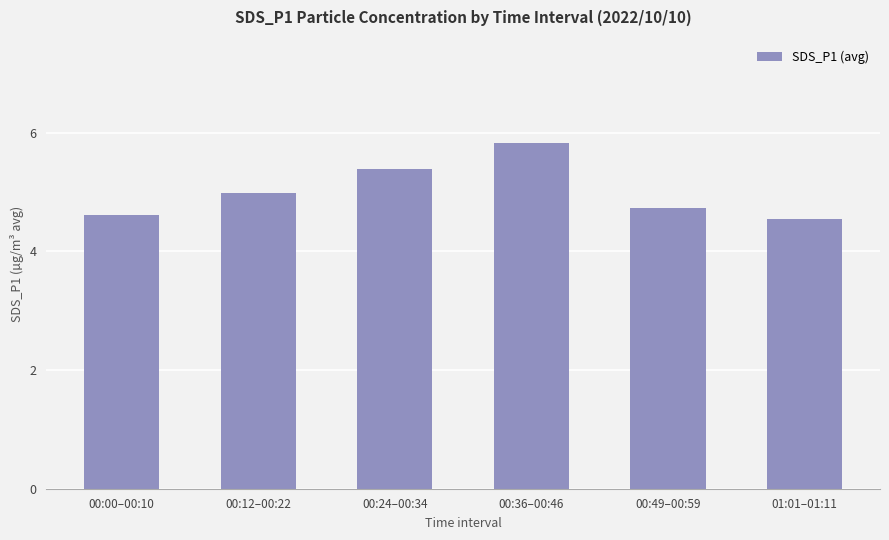

Between 00:49–00:59 and 00:24–00:34, which is larger?

00:24–00:34